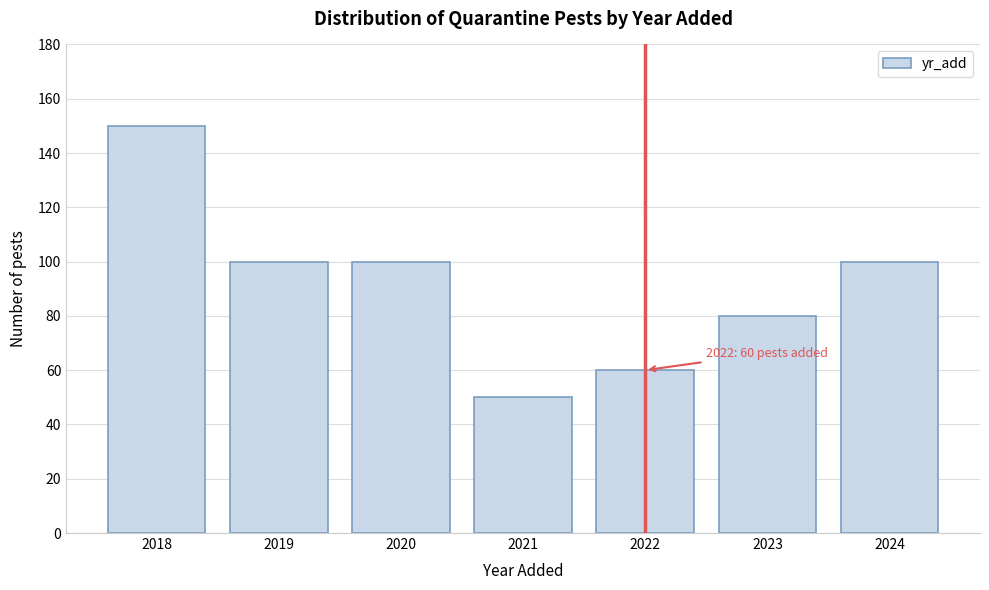

Reading right to left, what are all the values shown in this chart?

2024=100	2023=80	2022=60	2021=50	2020=100	2019=100	2018=150